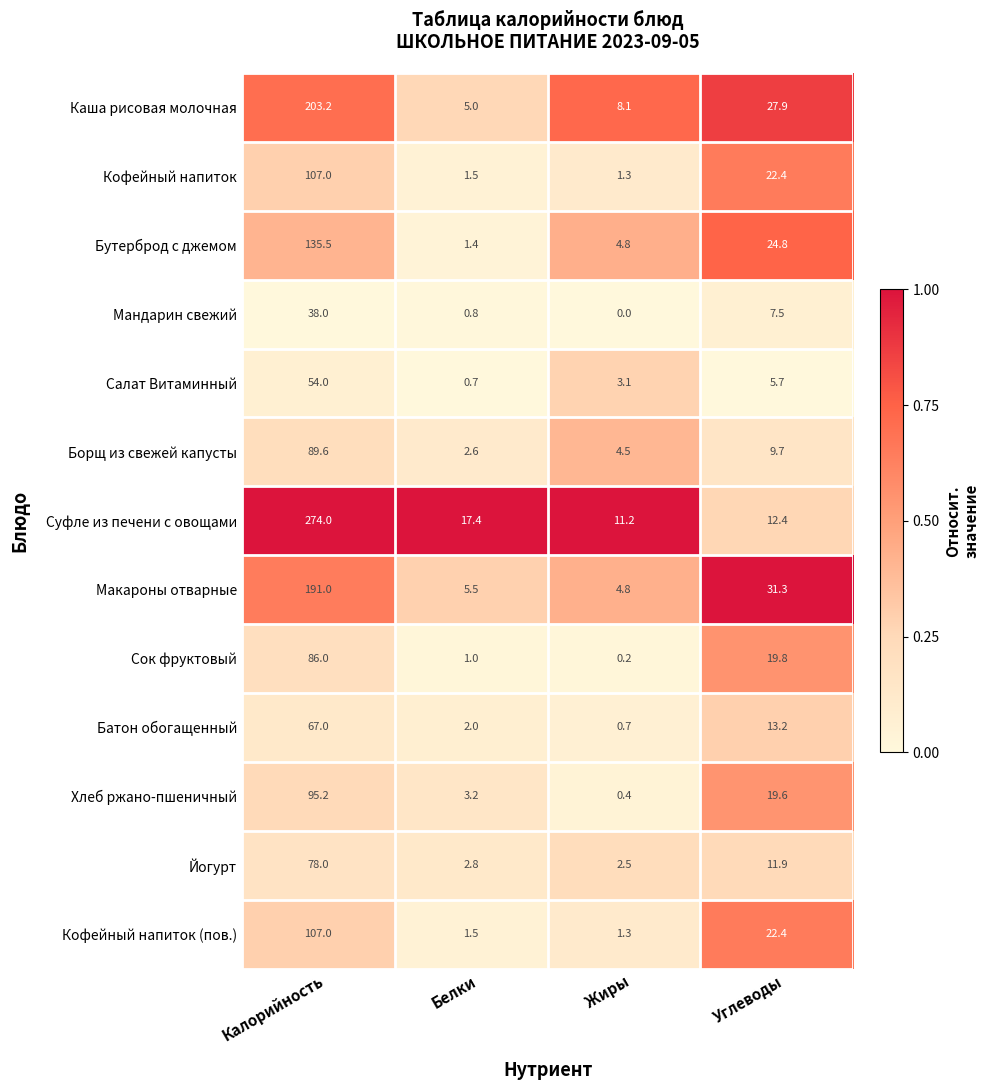

Read the Борщ из свежей капусты value at Калорийность.

89.6